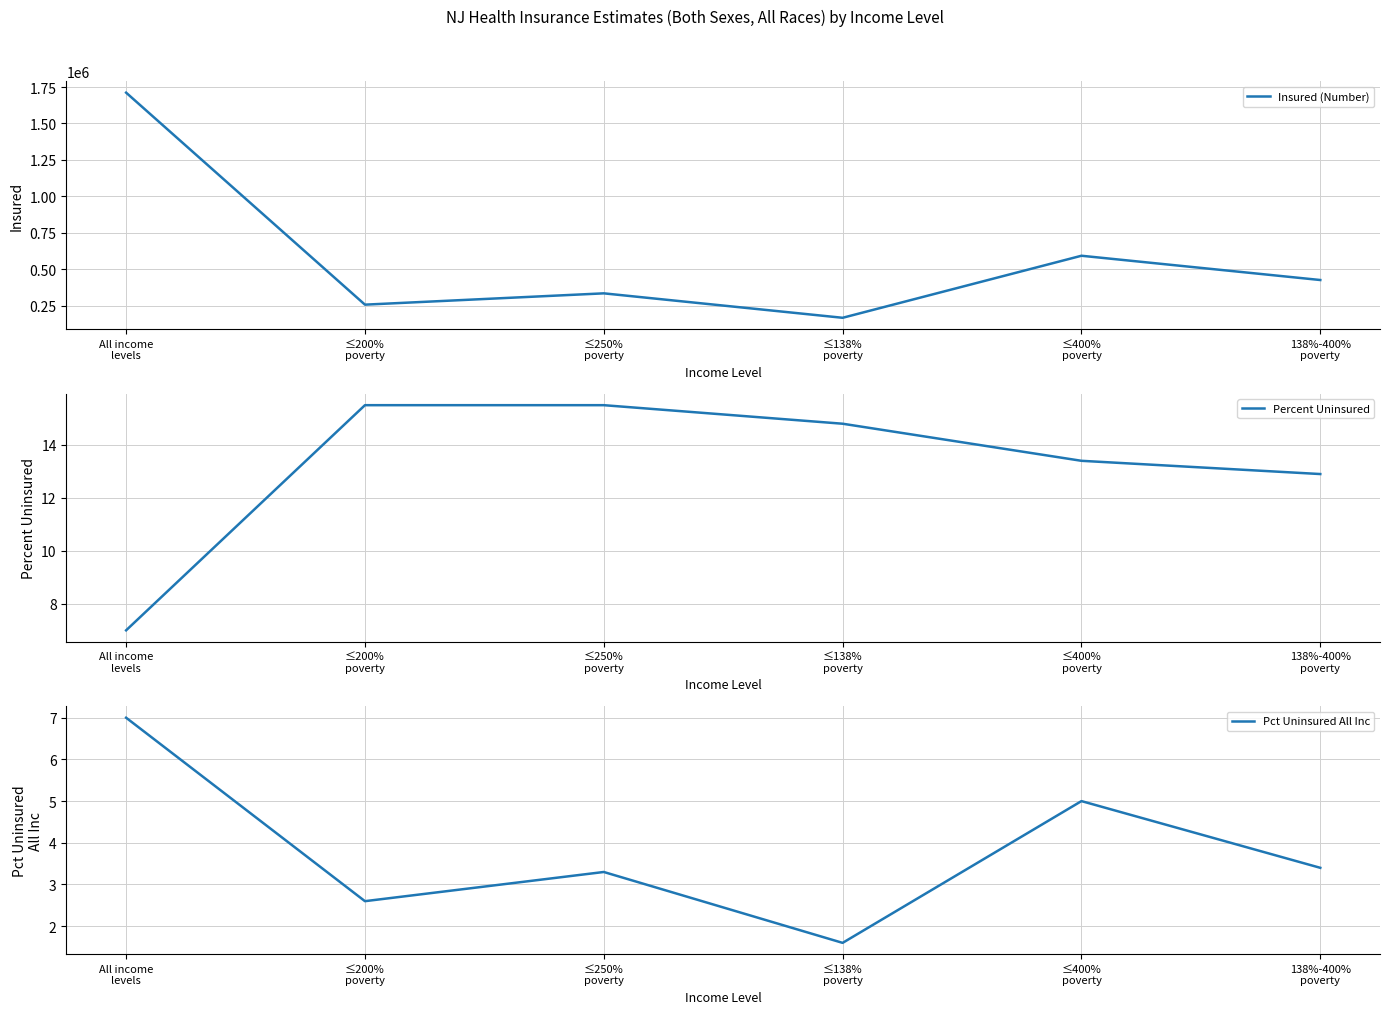

List the series in order of their peak value, lowest first.

Pct Uninsured All Inc, Percent Uninsured, Insured (Number)